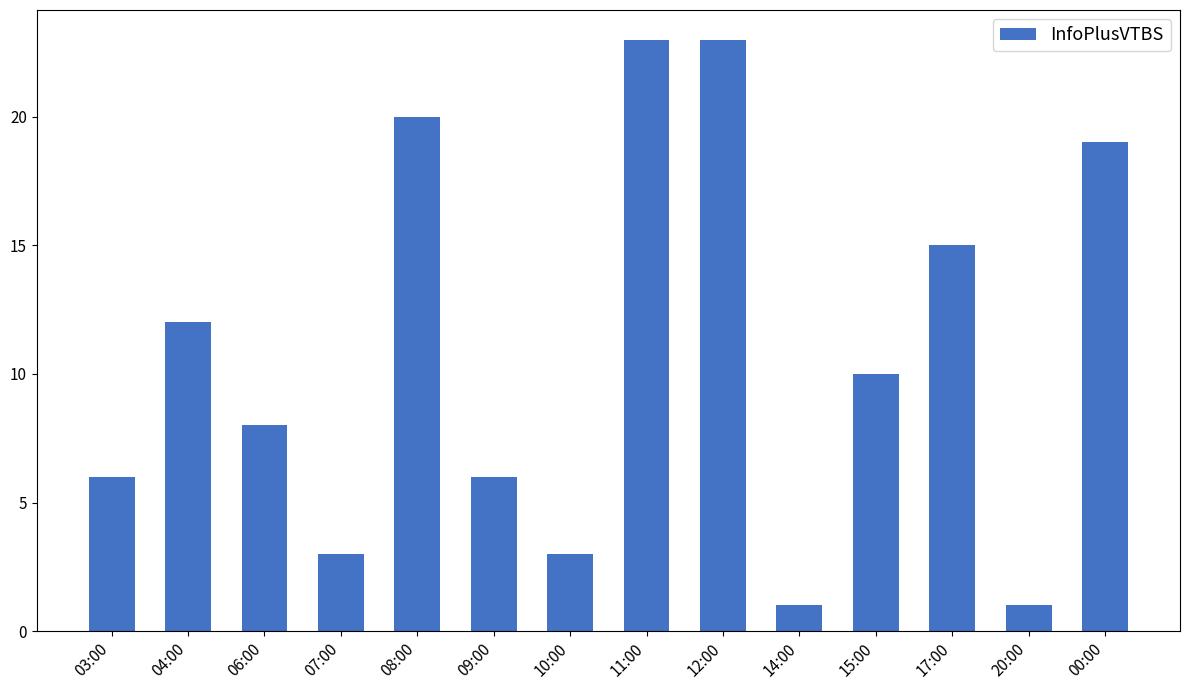

What is the label of the 6th bar from the right?

12:00